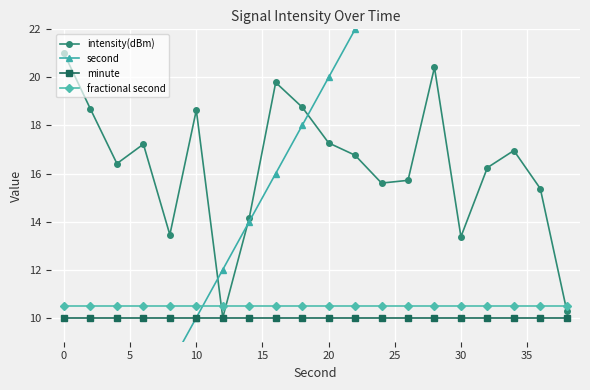

How many interior local peaks does the intensity(dBm) series have?

5